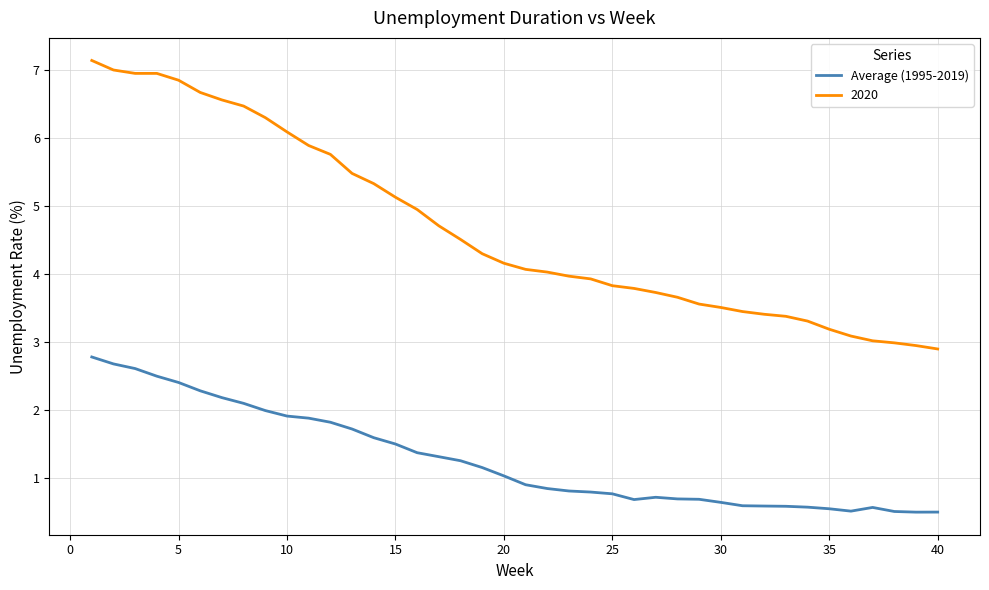

Rank the series by their maximum value, from lowest to highest.

Average (1995-2019), 2020